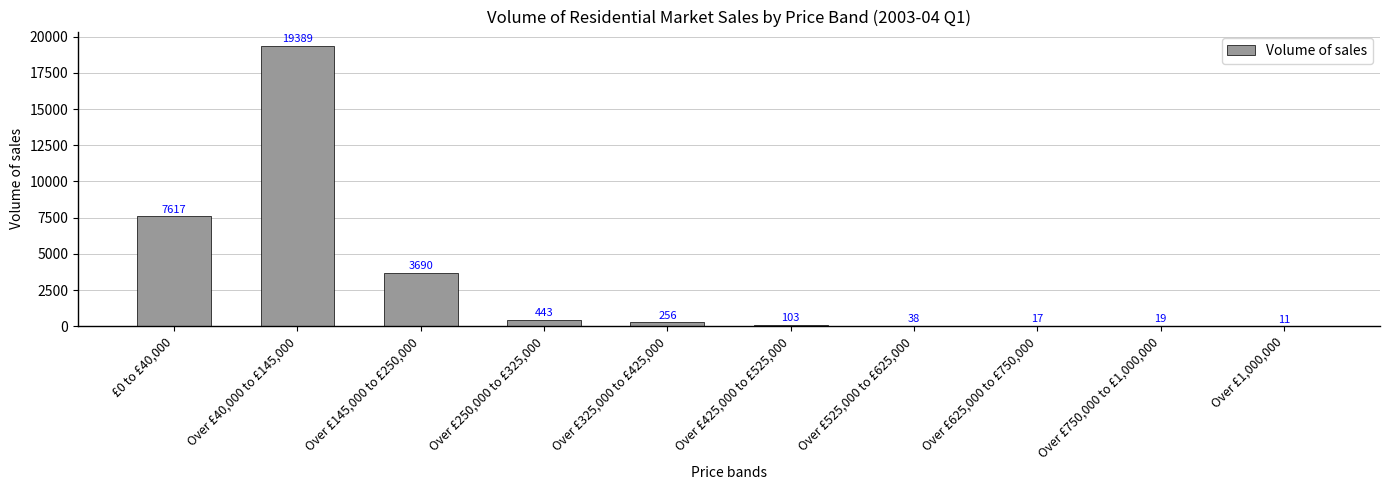

What is the difference between the values at Over £750,000 to £1,000,000 and Over £250,000 to £325,000?

424